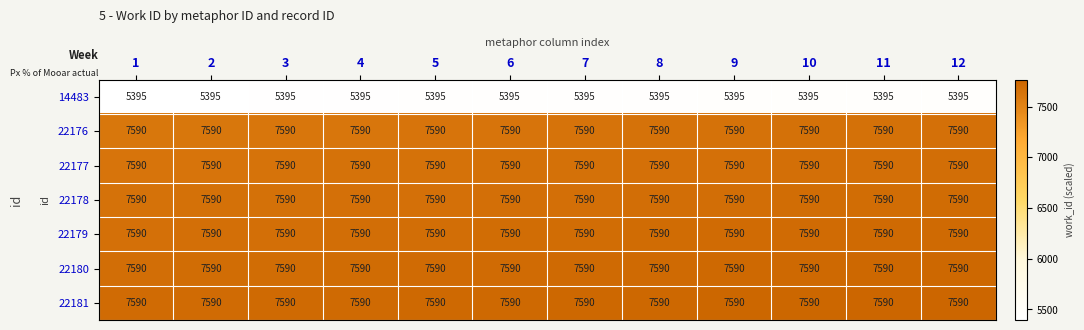

At how many categories does at least one series exceed 5502?

12